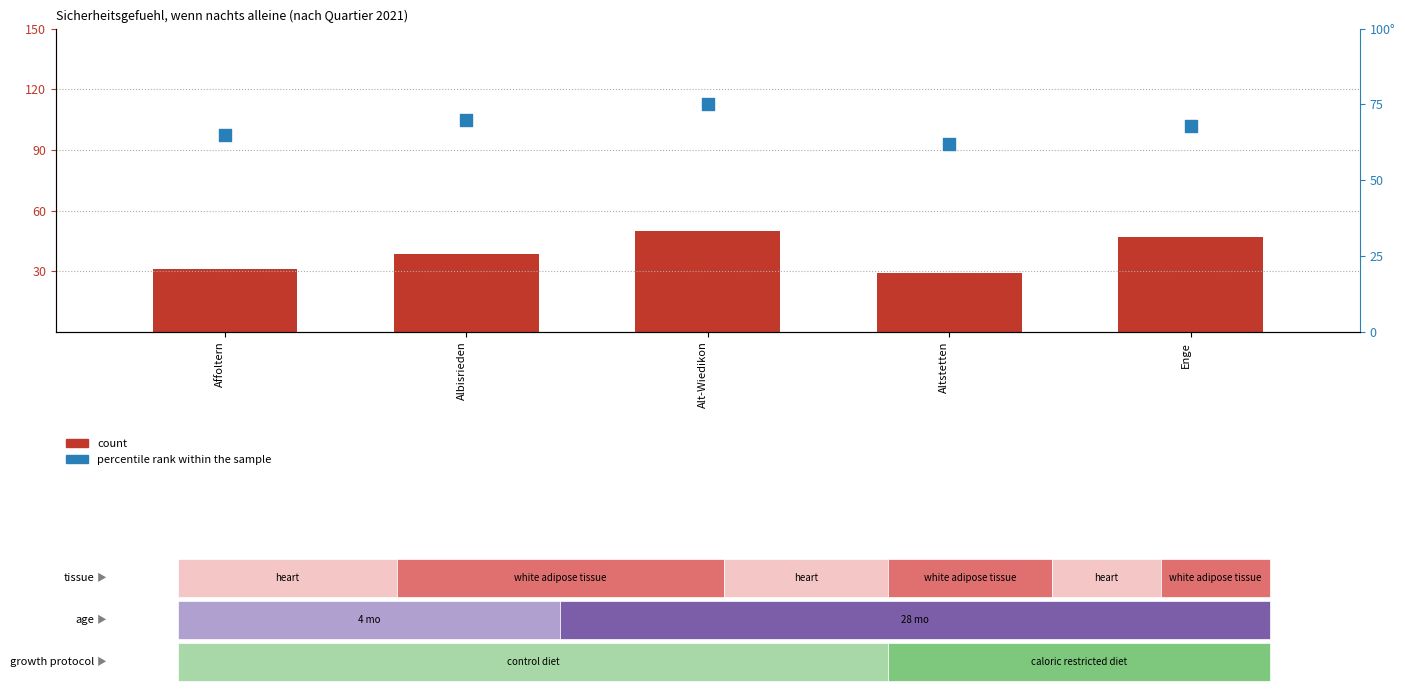

Which series has the largest Y range (max minus min)?

count